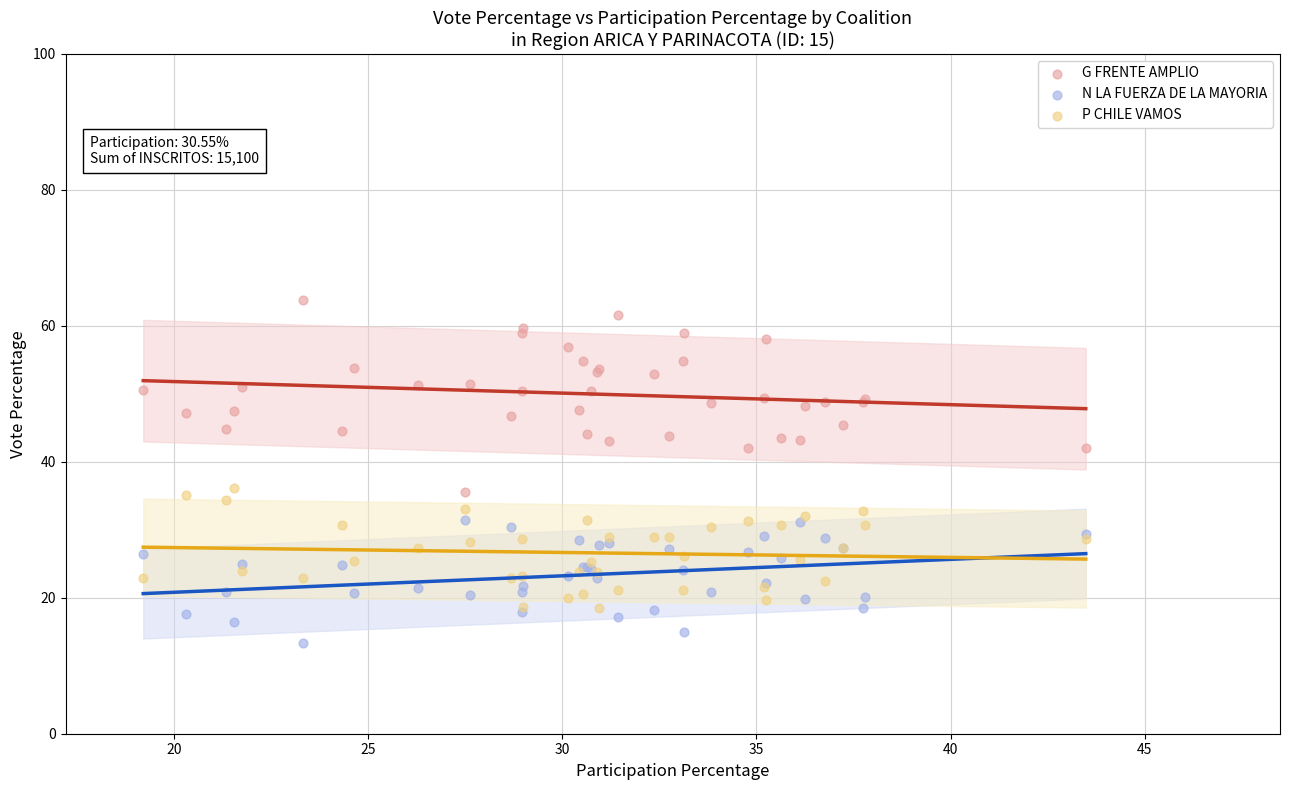

Which series contains the lowest Y value?

N LA FUERZA DE LA MAYORIA